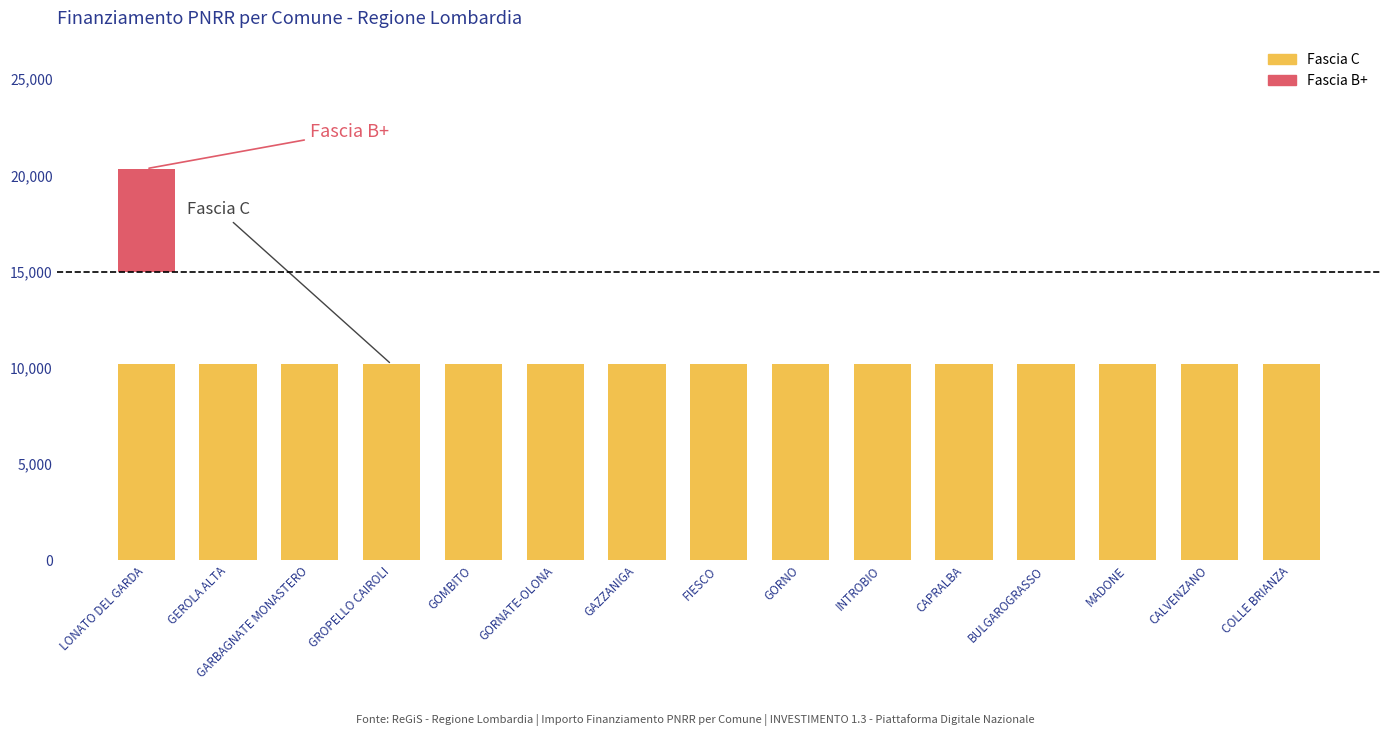

What position from the right is FIESCO?

8